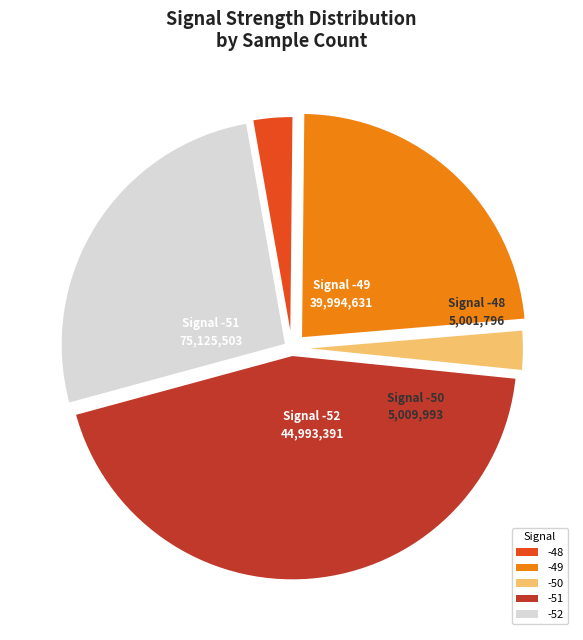

Which has a higher value, -48 or -49?

-49